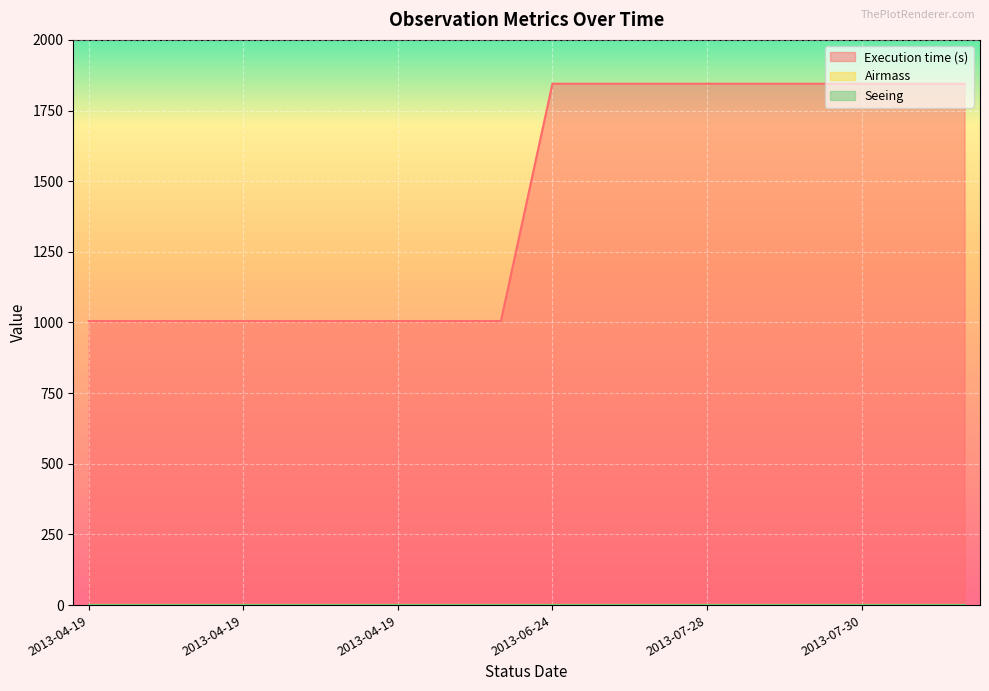

How many lines are shown in the chart?

3